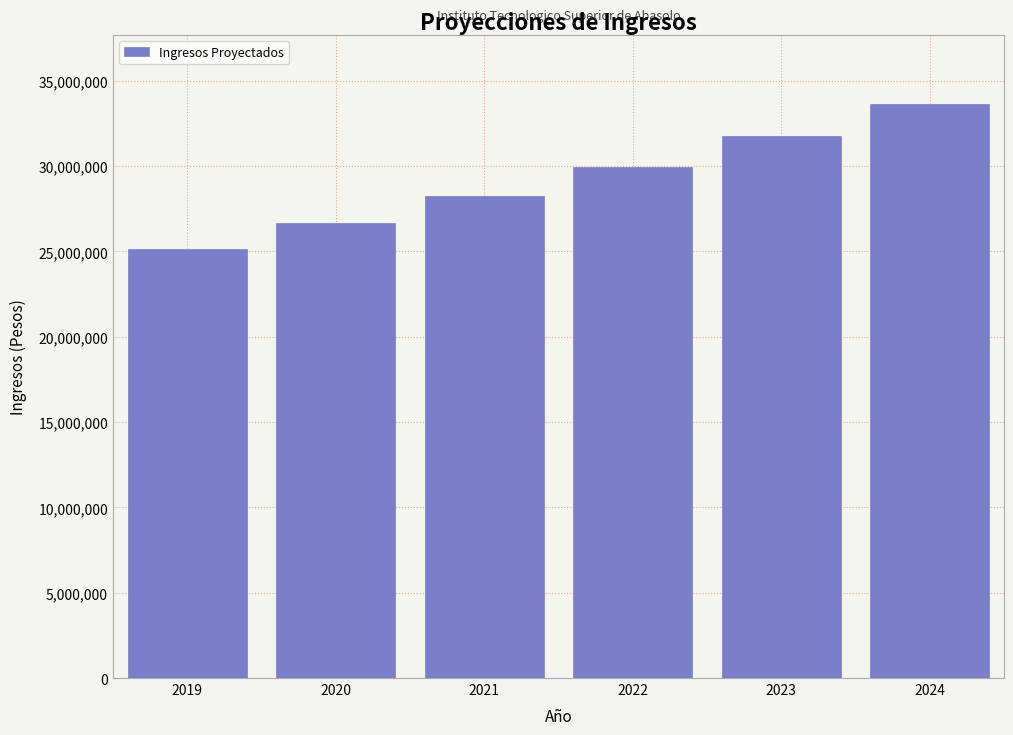

Reading right to left, extract all data points from this chart.

2024=33642824.0	2023=31738513.2	2022=29941993.6	2021=28247163.8	2020=26647948.7	2019=25139875.0